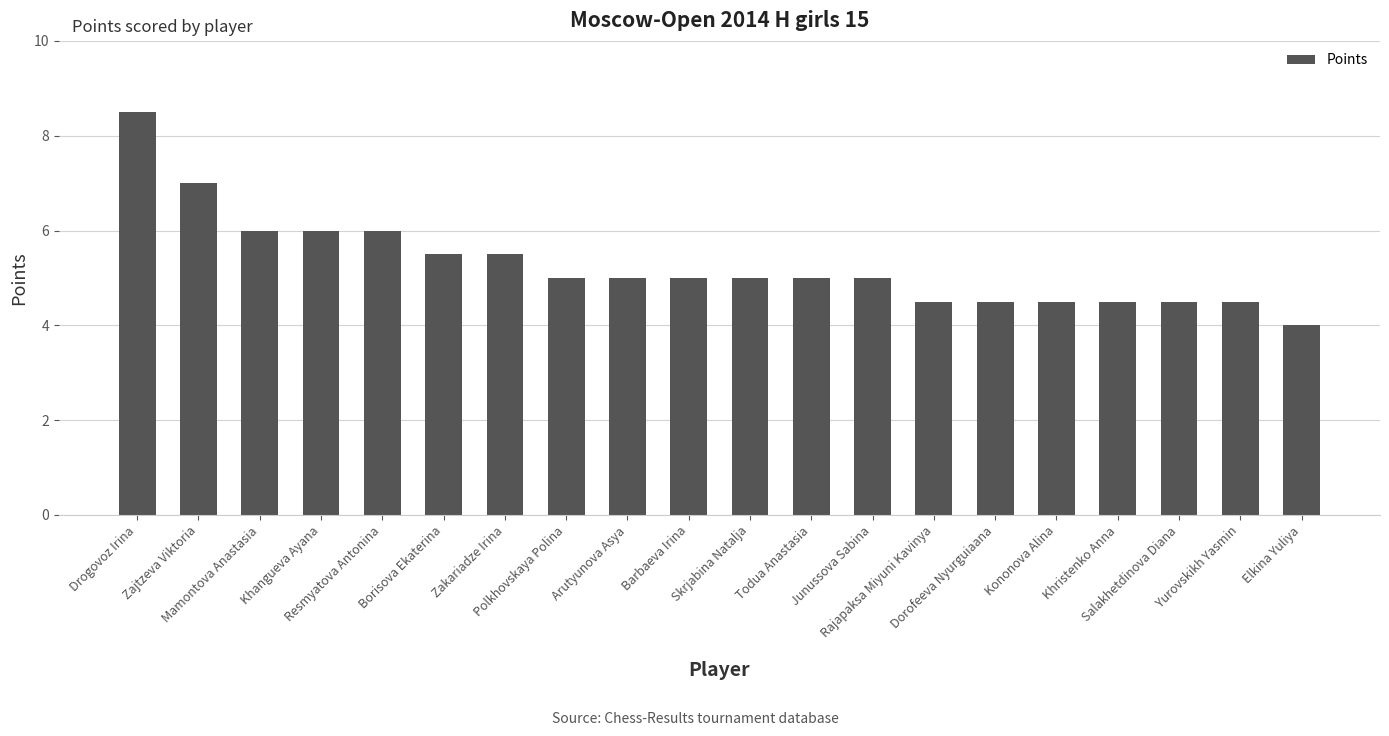

True or false: the data shows 1.2 at Mamontova Anastasia.

False